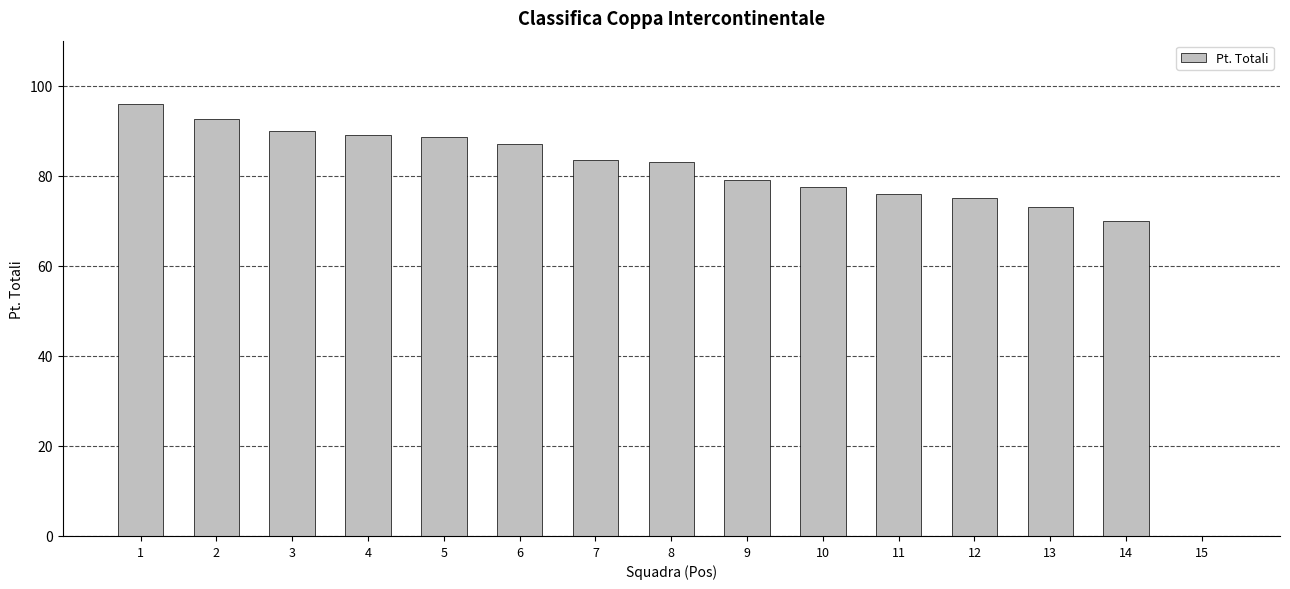

What is the maximum value shown in the chart?

96.0